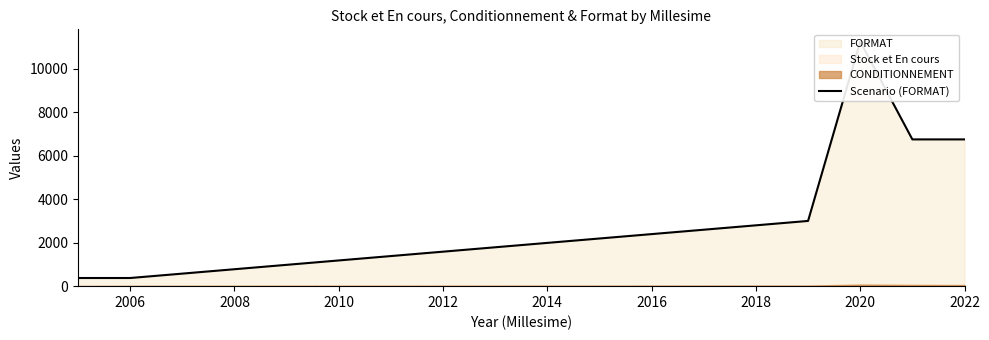

What is the difference between the maximum and minimum values?

10875